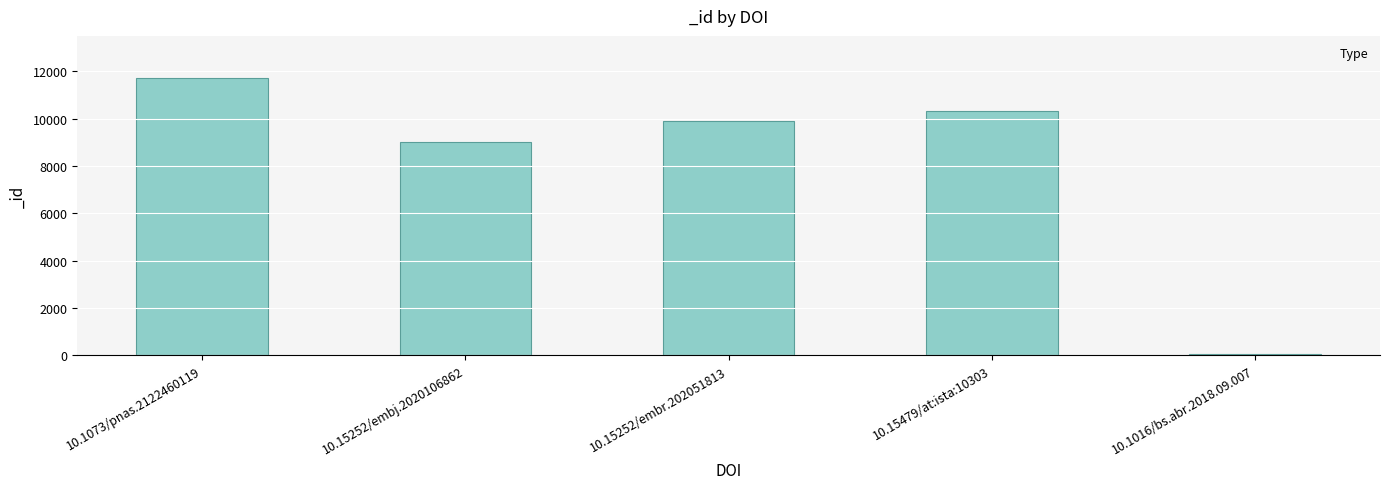

What is the sum of all values?

41007